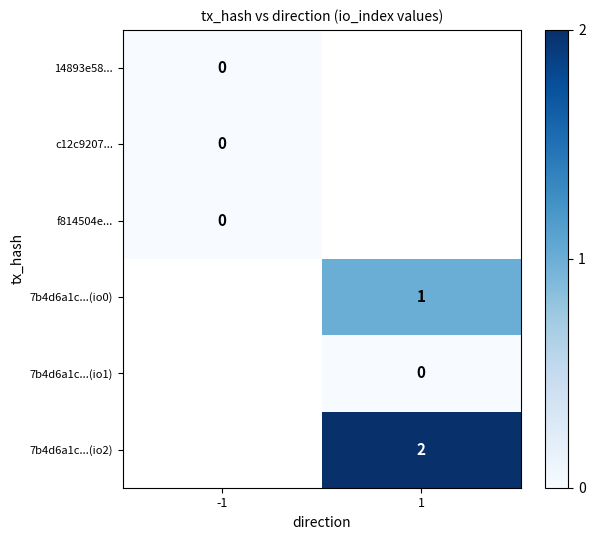

The 7b4d6a1c...(io2) series shows 0 at 1. True or false?

False